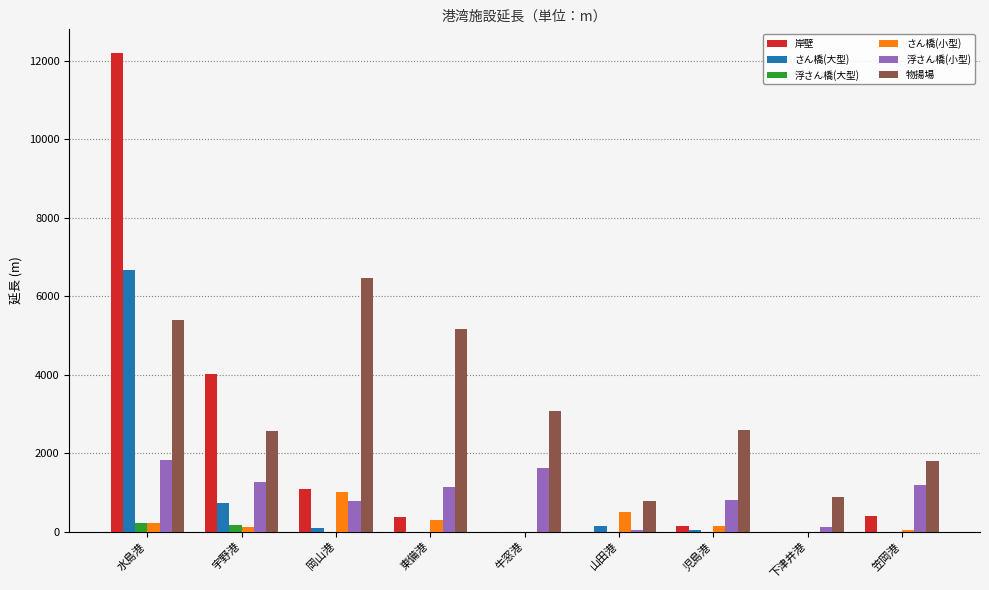

The value of さん橋(小型) at 東備港 is 293.0. True or false?

True